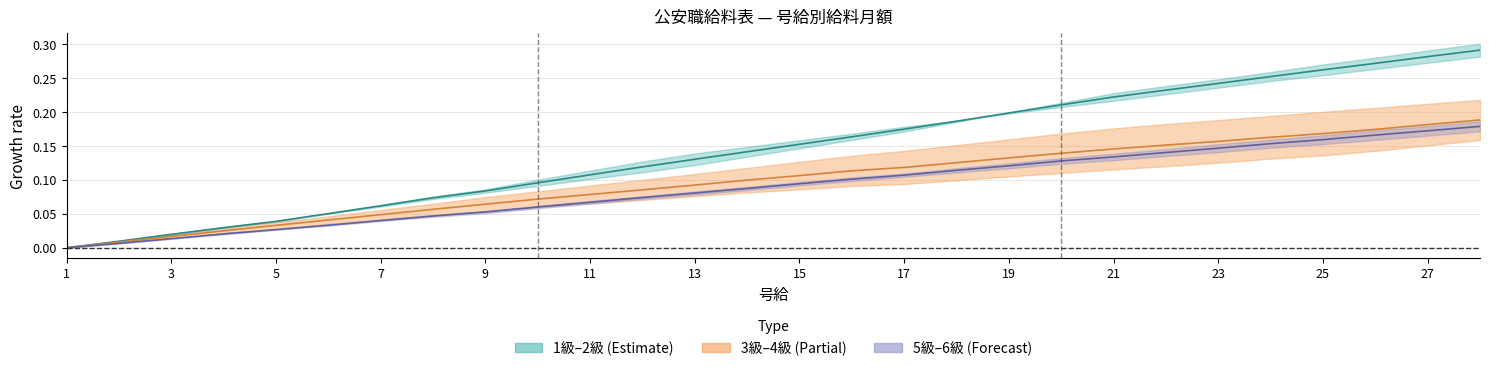

Does the chart have visible grid lines?

Yes